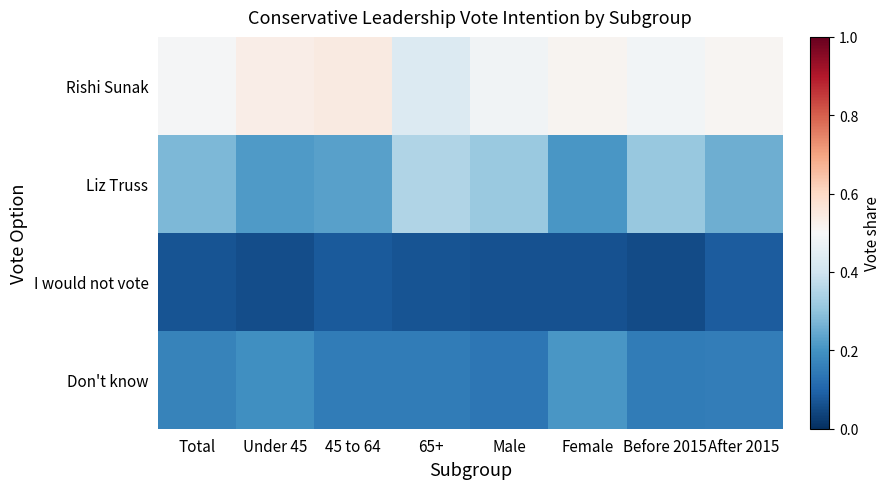

What is the smallest value displayed?

0.1